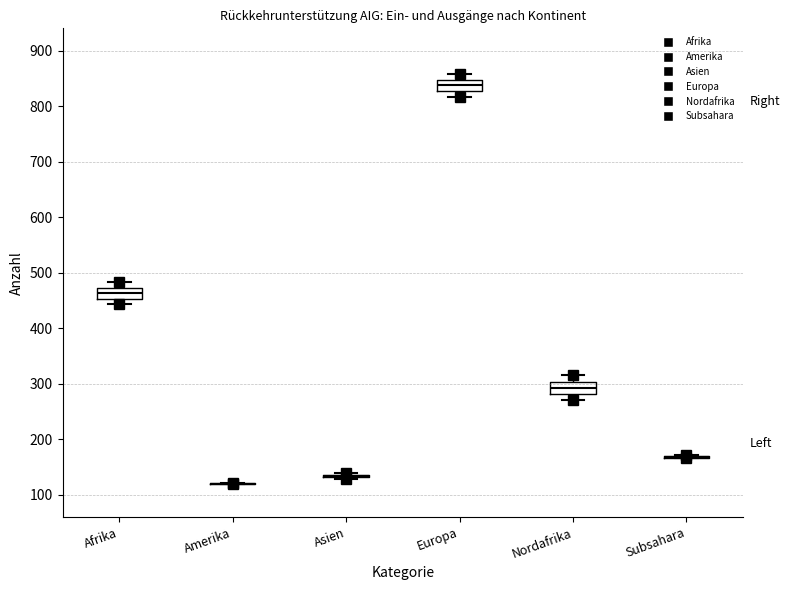

Reading left to right, transcribe this box plot: for each box, give where its median line is, the range the box spans, and where its two whiskers end, as read against the y-axis. The values are not printed on the chart, so give them approximately, as read against the axis.

Afrika: median 460, box 450 to 470, whiskers 440 to 480
Amerika: box collapsed to a line at 120, whiskers 120 to 120
Asien: box collapsed to a line at 130, whiskers 130 to 140
Europa: median 840, box 830 to 850, whiskers 820 to 860
Nordafrika: median 290, box 280 to 300, whiskers 270 to 320
Subsahara: box collapsed to a line at 170, whiskers 170 to 170